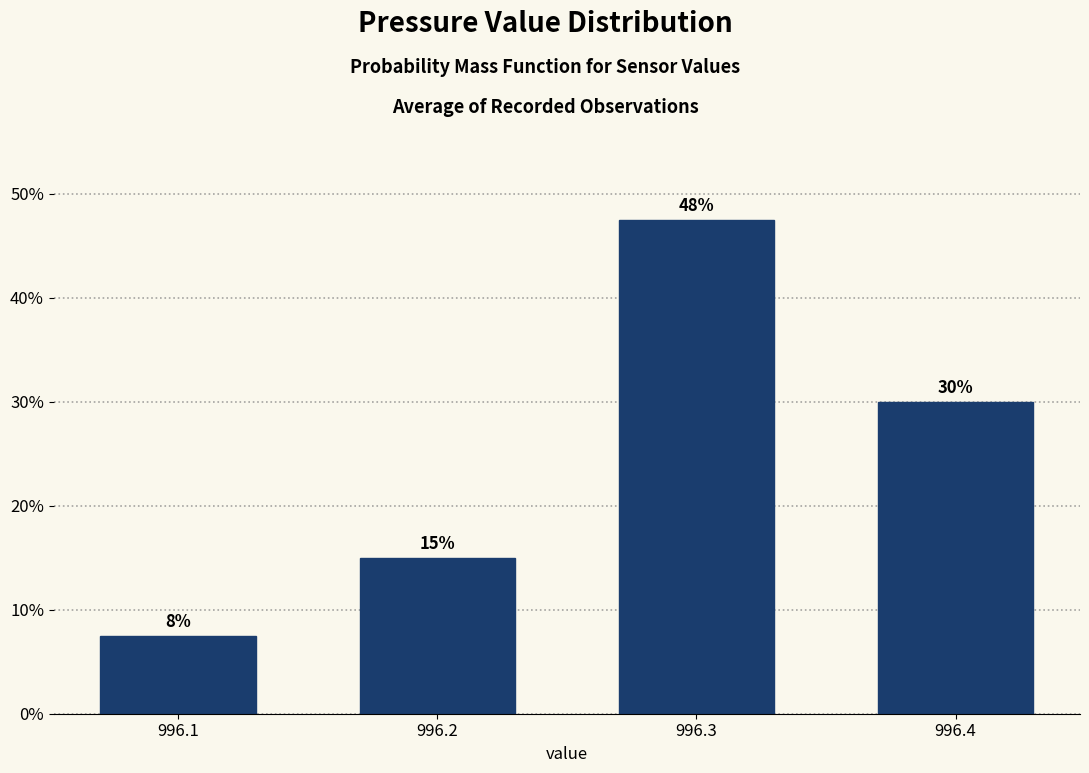

List the labels in order of value, smallest first.

996.1, 996.2, 996.4, 996.3